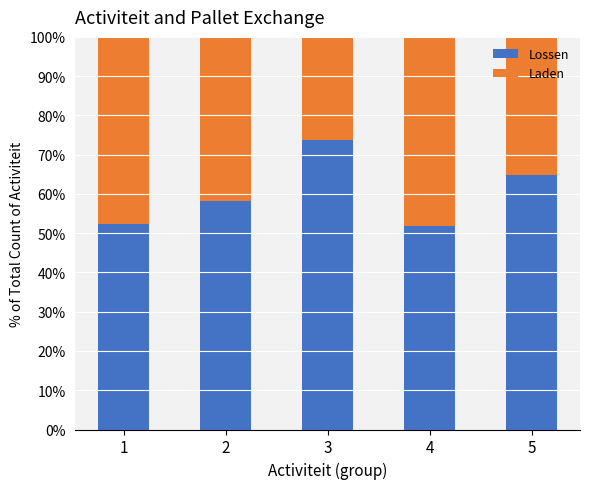

True or false: Lossen has a value of 64.7 at 5.

True